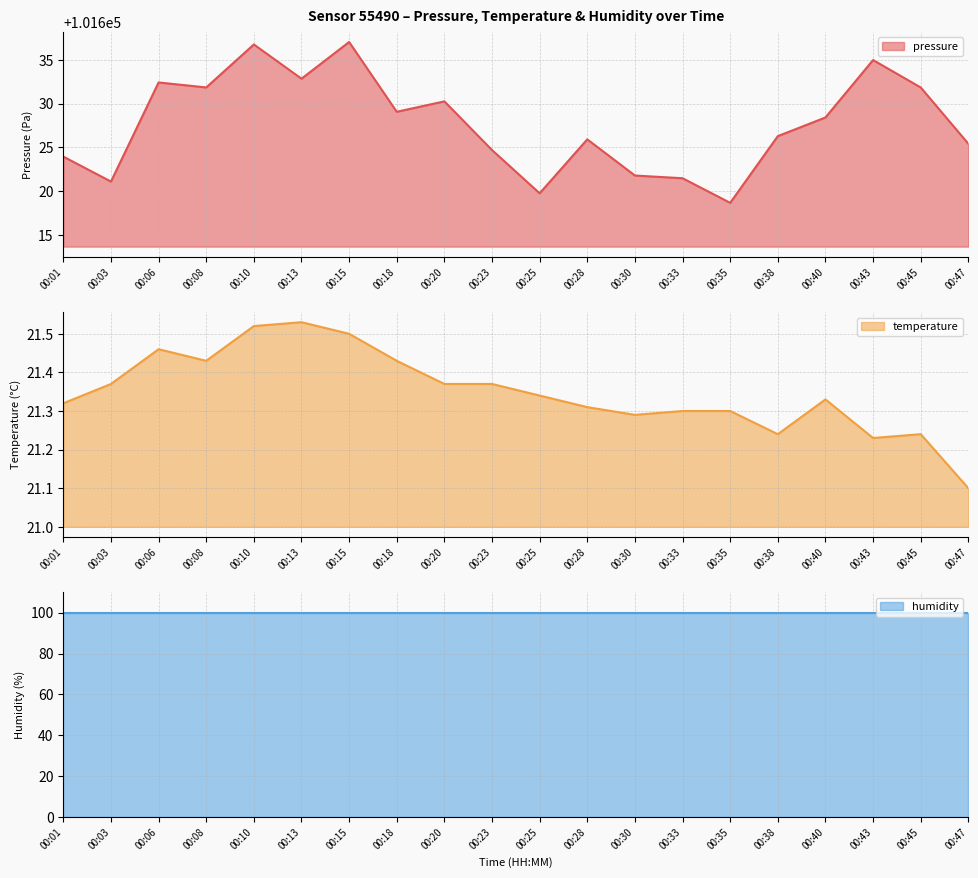

Which series has the widest spread of values?

pressure